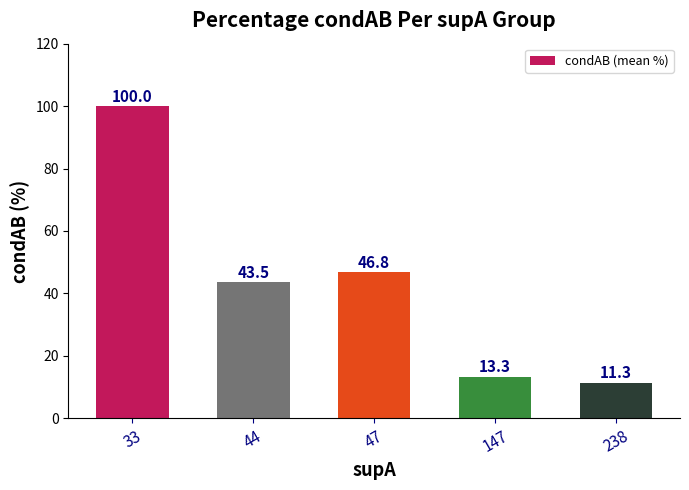

Approximately how many times larger is the value at 238 compared to 33?

0.1